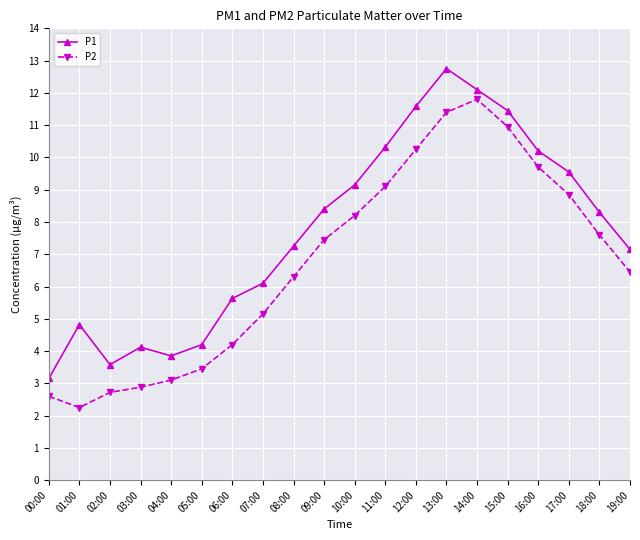

What are all the series names shown in the legend?

P1, P2